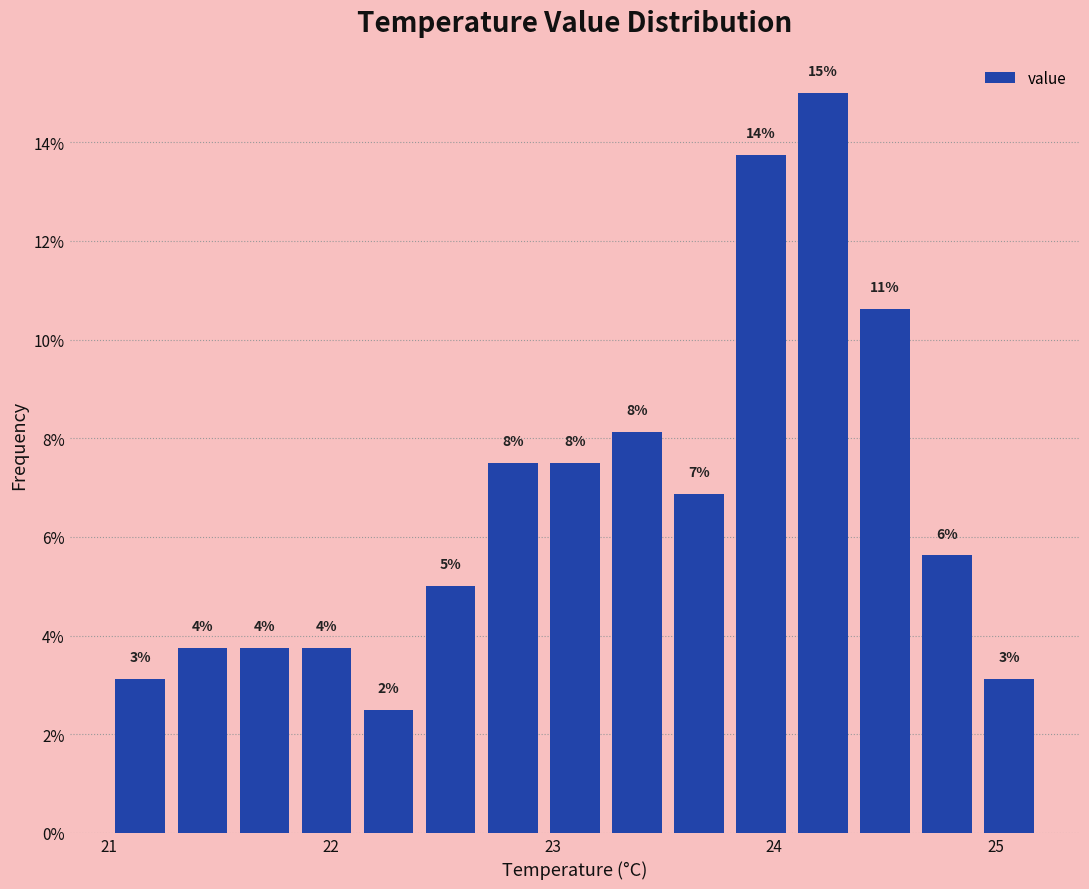

Read against the x-axis, roughly where is the centre of the tallest bar?

24.2